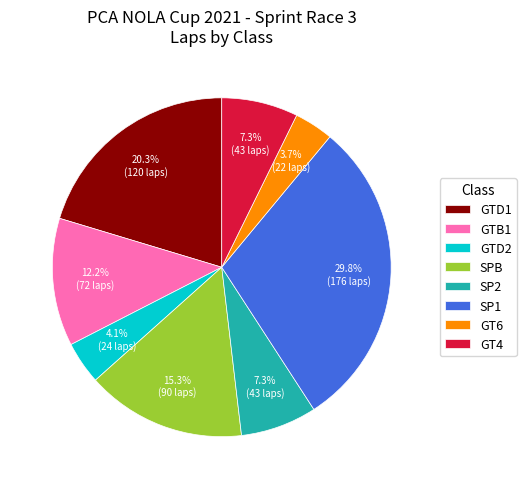

Which category has the biggest portion of the pie?

SP1